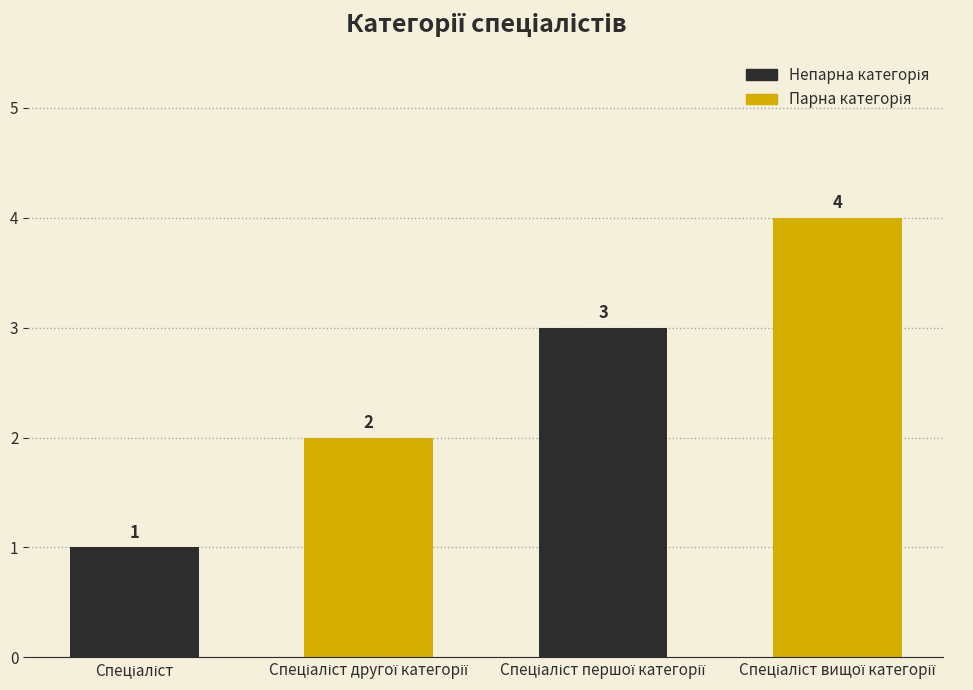

Reading right to left, what are all the values shown in this chart?

4	3	2	1